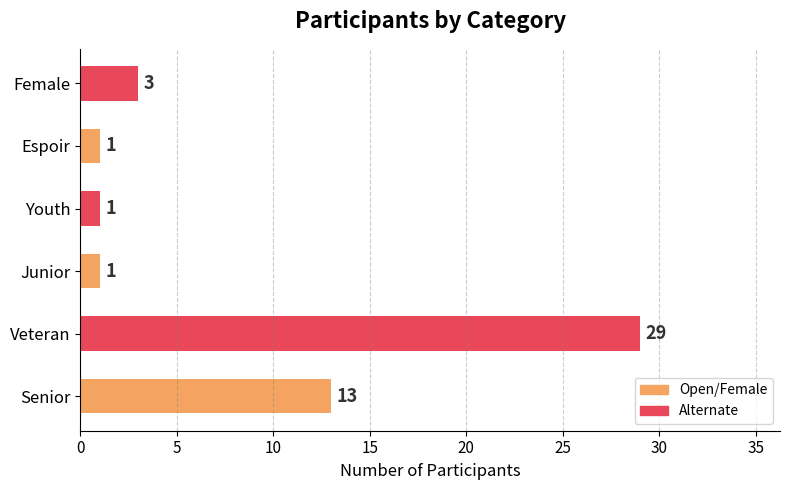

The chart shows a value of 1 at Youth. True or false?

True